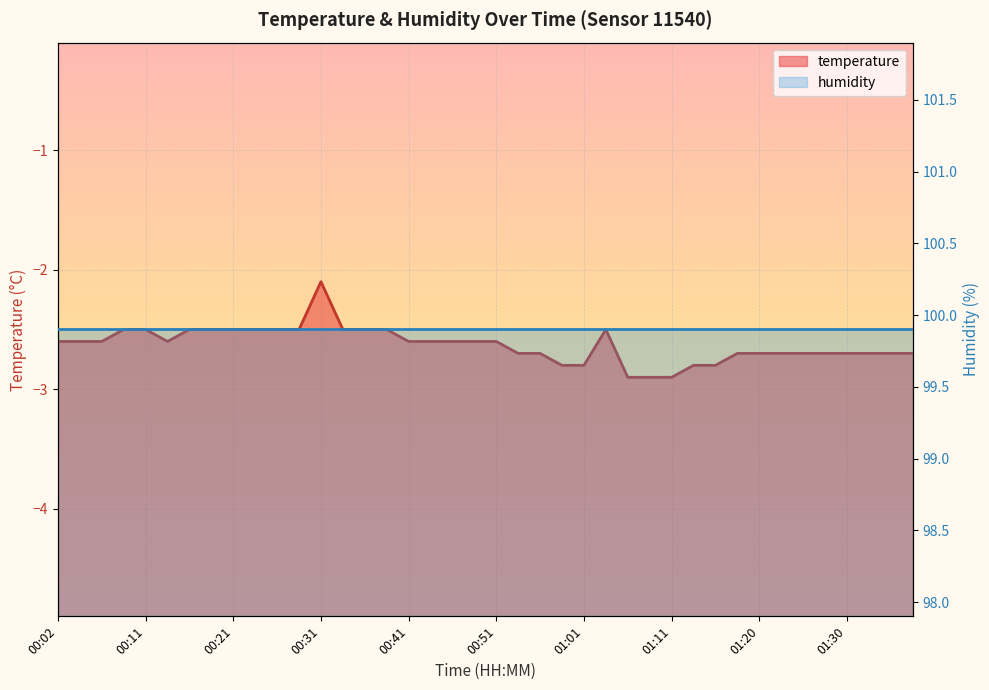

Between 00:53 and 01:18, which is larger?

00:53